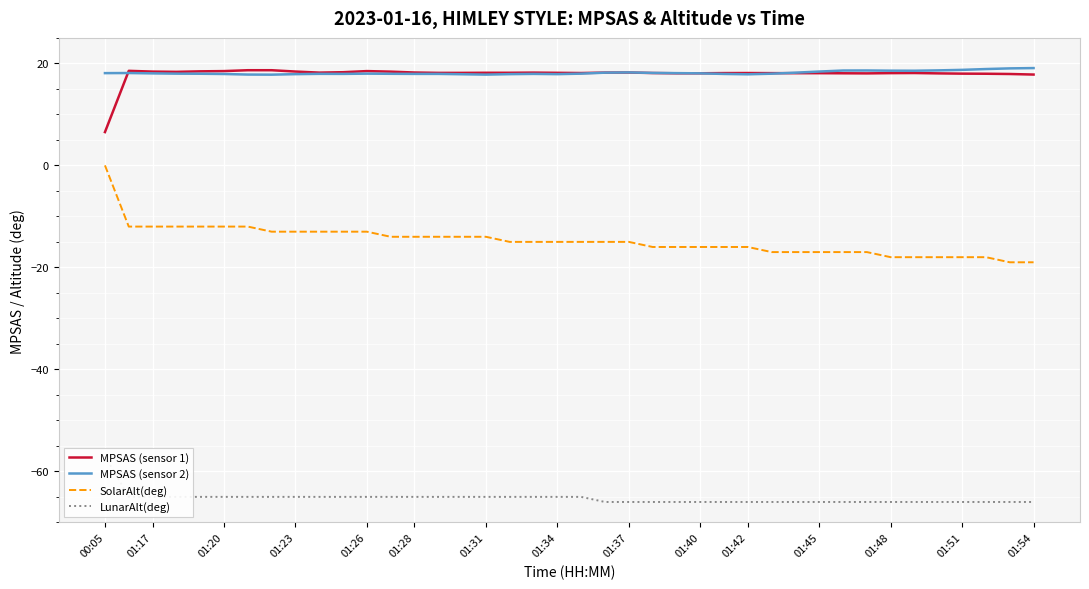

The value of MPSAS (sensor 2) at 01:20 is 23.5. True or false?

False